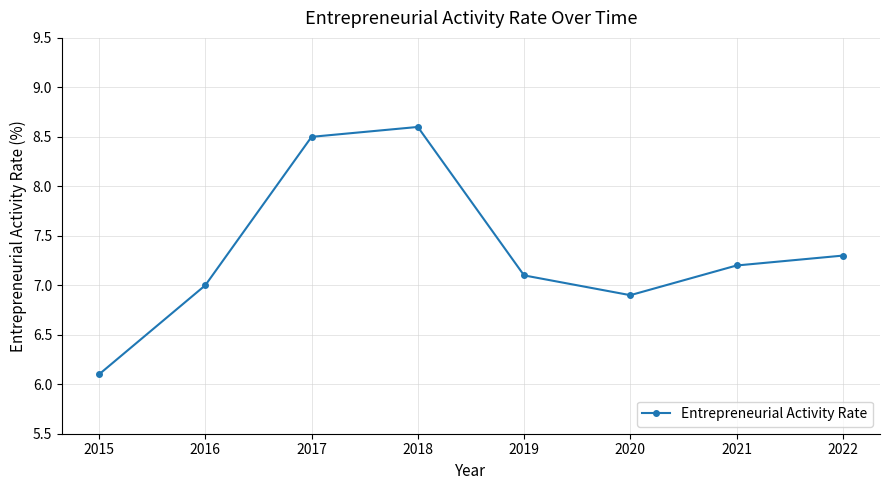

Count the number of categories in the chart.

8